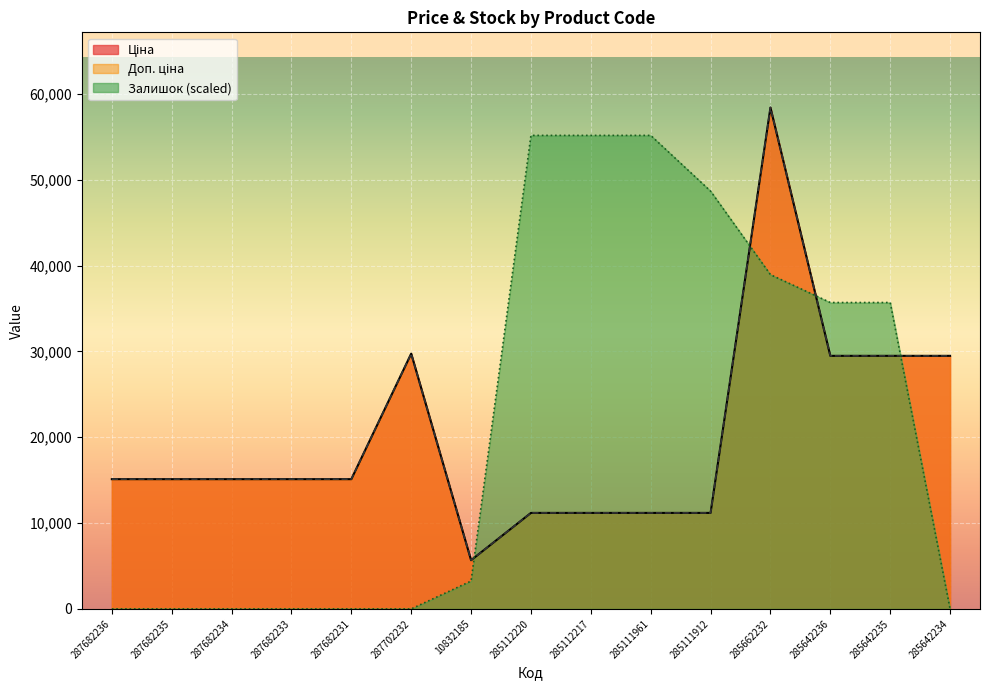

The value of Залишок at 285112217 is 55180.6. True or false?

True